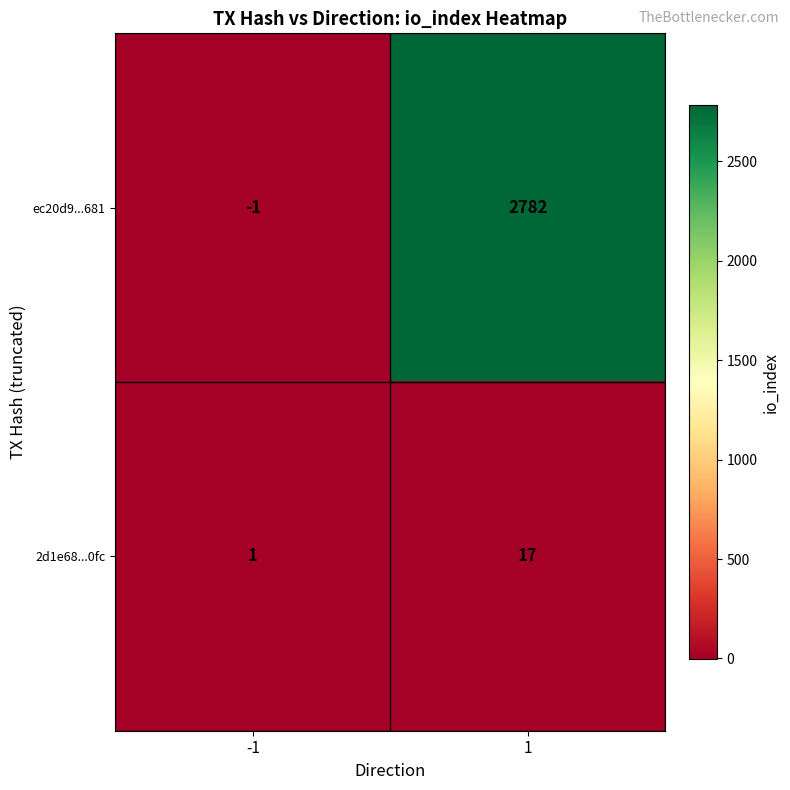

The 2d1e68...0fc series shows 0 at -1. True or false?

False